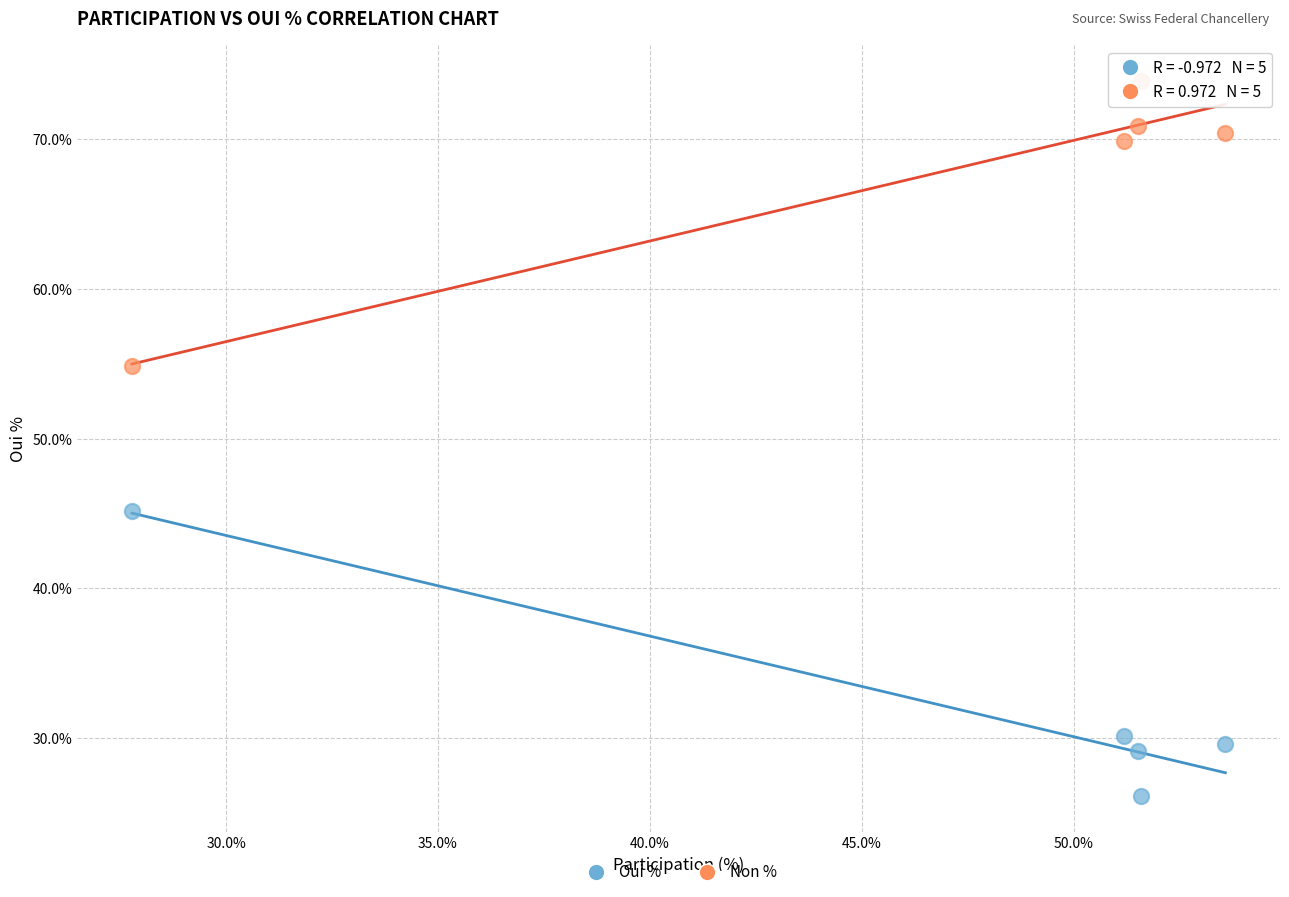

Which series reaches the maximum Y coordinate?

Non %